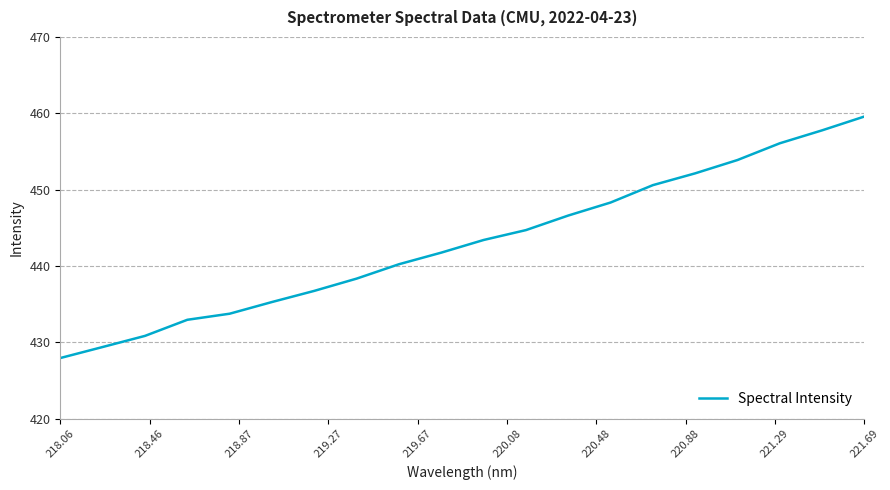

Reading right to left, what are all the values shown in this chart?

459.6	457.8	456.1	453.9	452.1	450.6	448.3	446.6	444.7	443.4	441.8	440.2	438.3	436.7	435.3	433.8	433.0	430.8	429.4	427.9